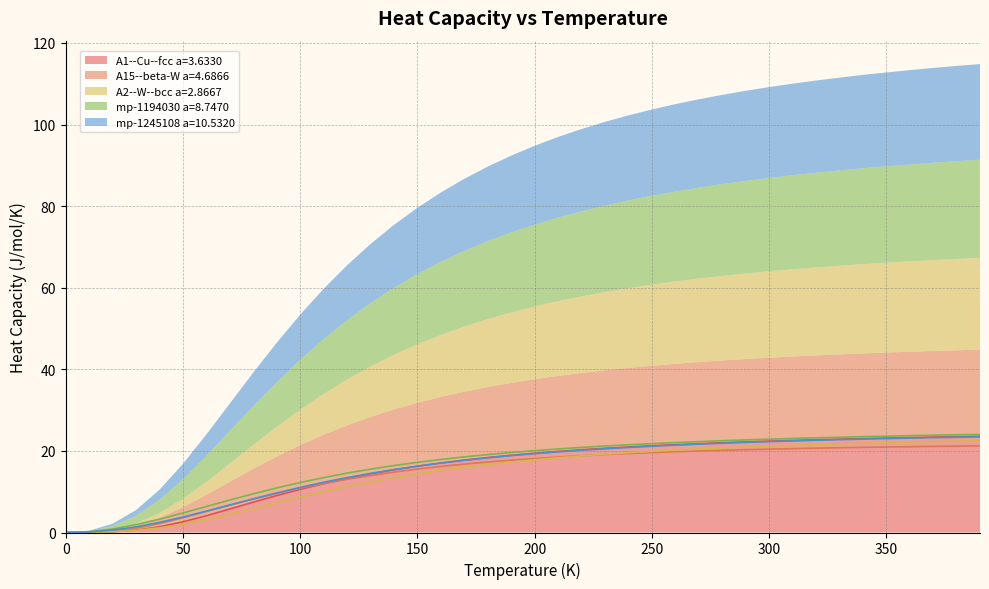

Is the value of mp-1194030 a=8.7470 at 0.0 greater than the value of mp-1245108 a=10.5320 at 0.0?

No